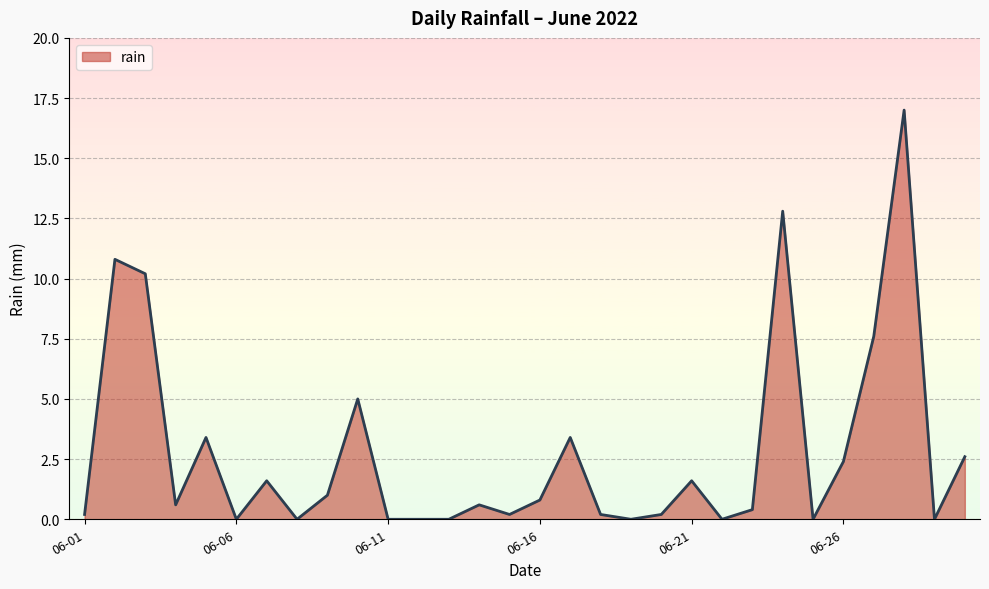

What is the difference between the maximum and minimum values?

17.0